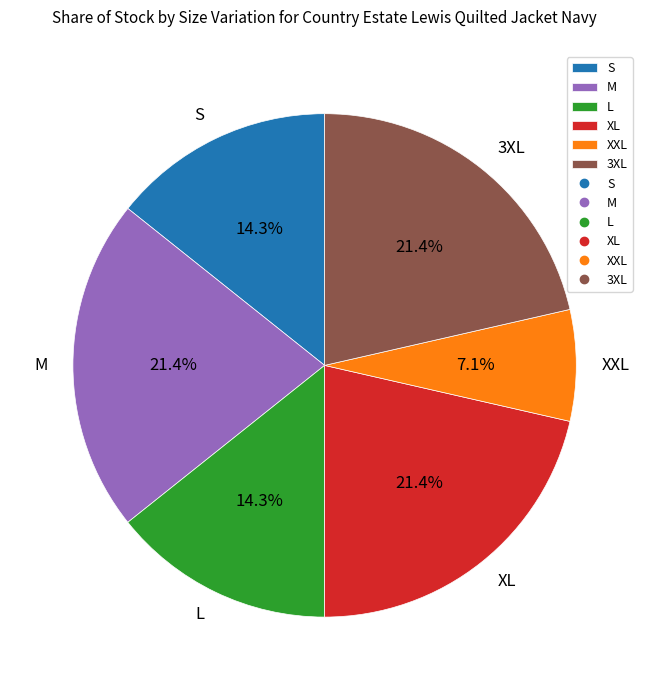

True or false: S accounts for 14% of the total.

True